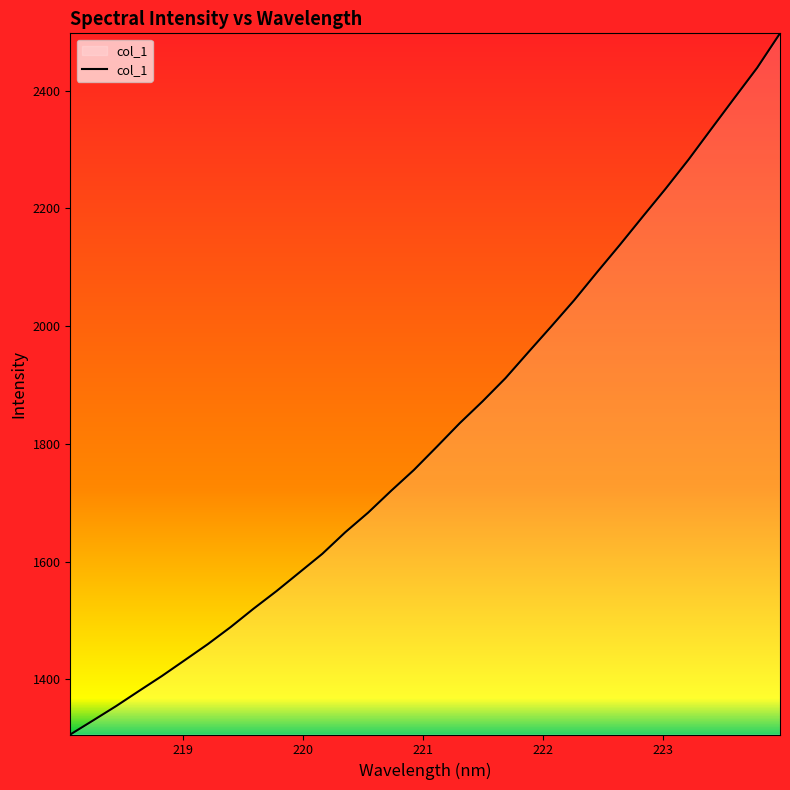

What is the difference between the maximum and minimum values?

1191.3